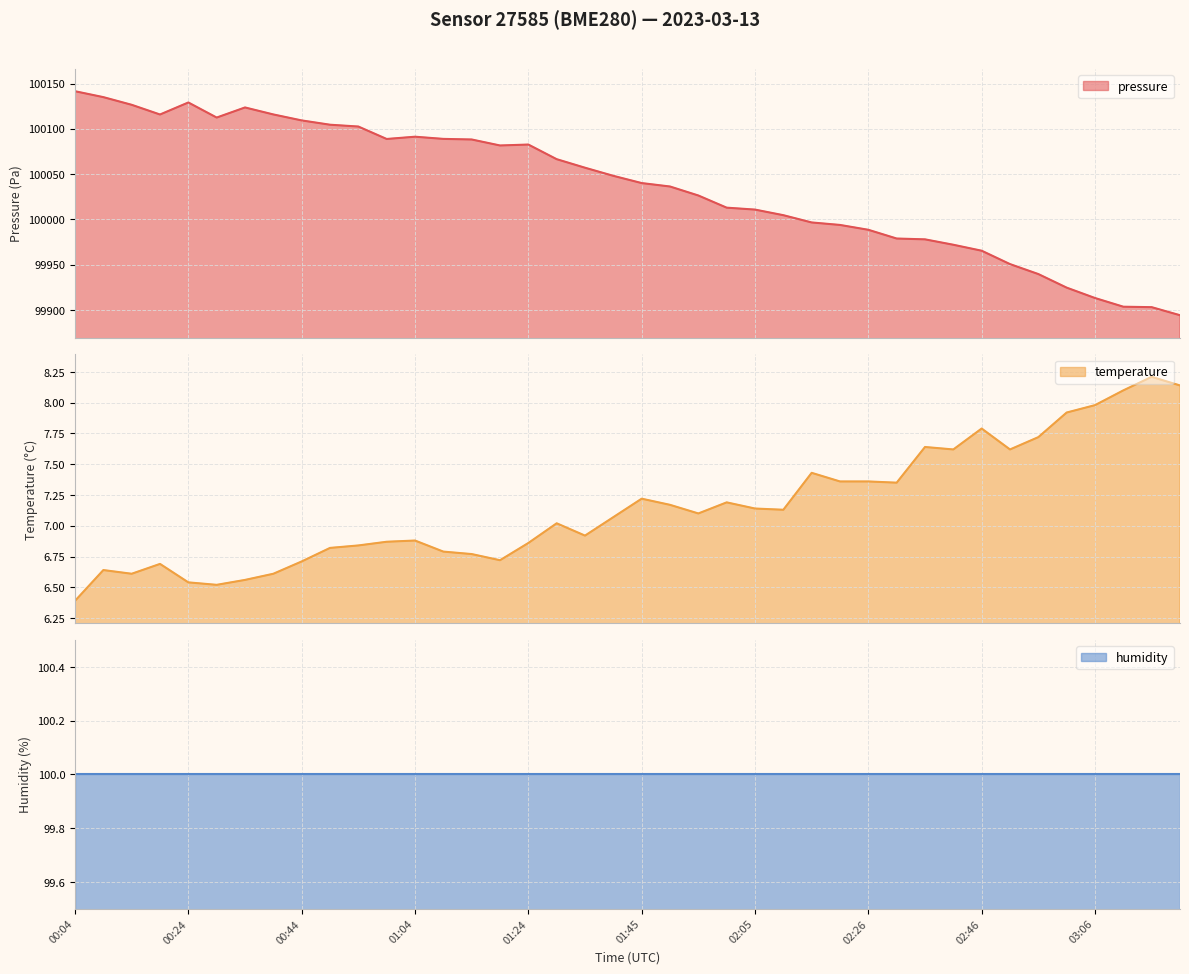

Where is the first local minimum for temperature?

00:14